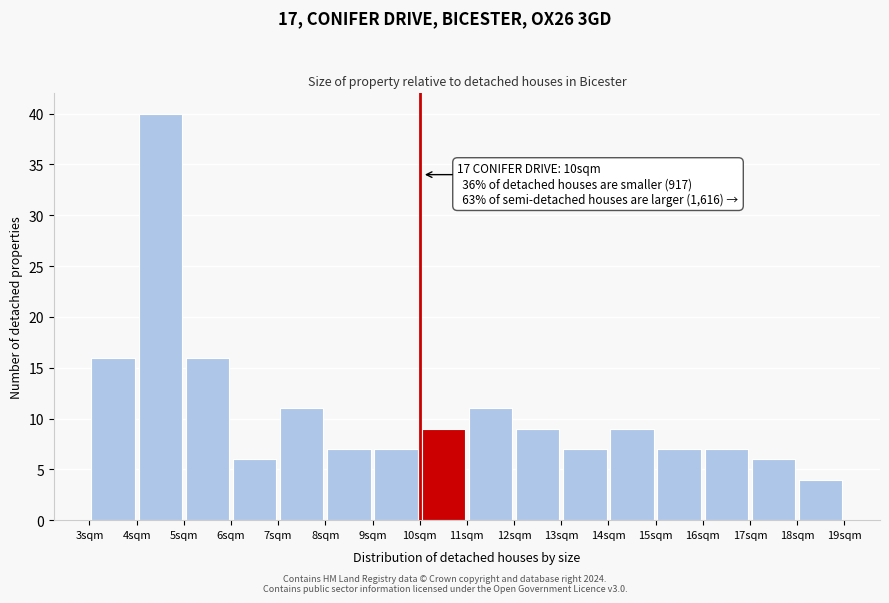

Which range on the x-axis has the tallest bar?

4 to 5